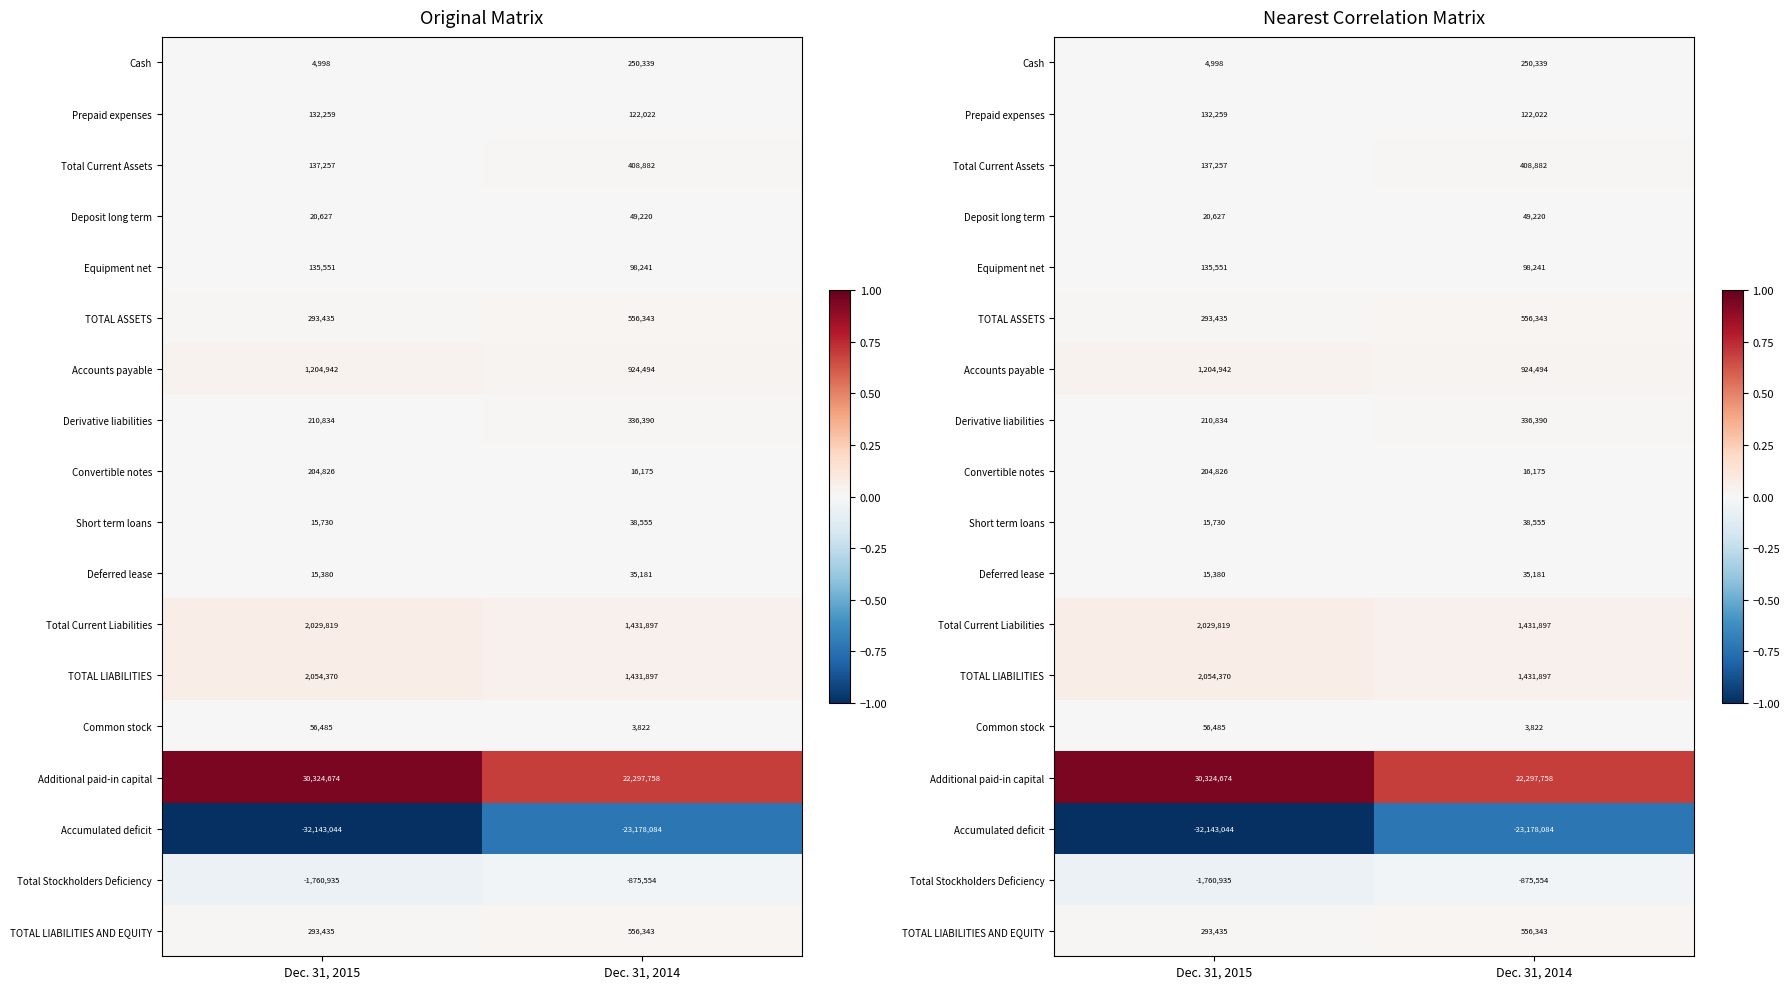

Between Dec. 31, 2015 and Dec. 31, 2014, which is larger?

Dec. 31, 2014